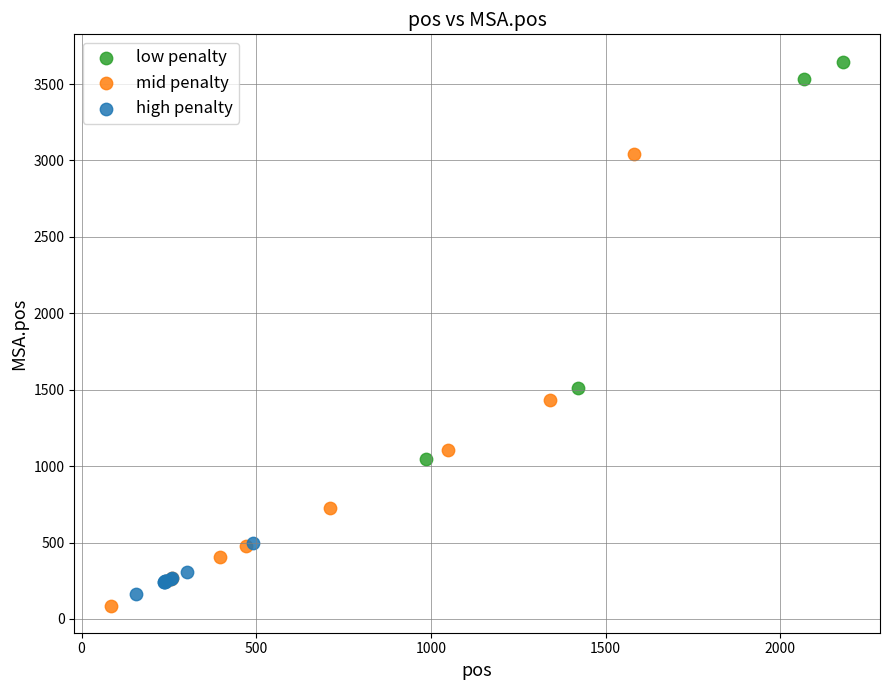

Which series contains the highest Y value?

low penalty